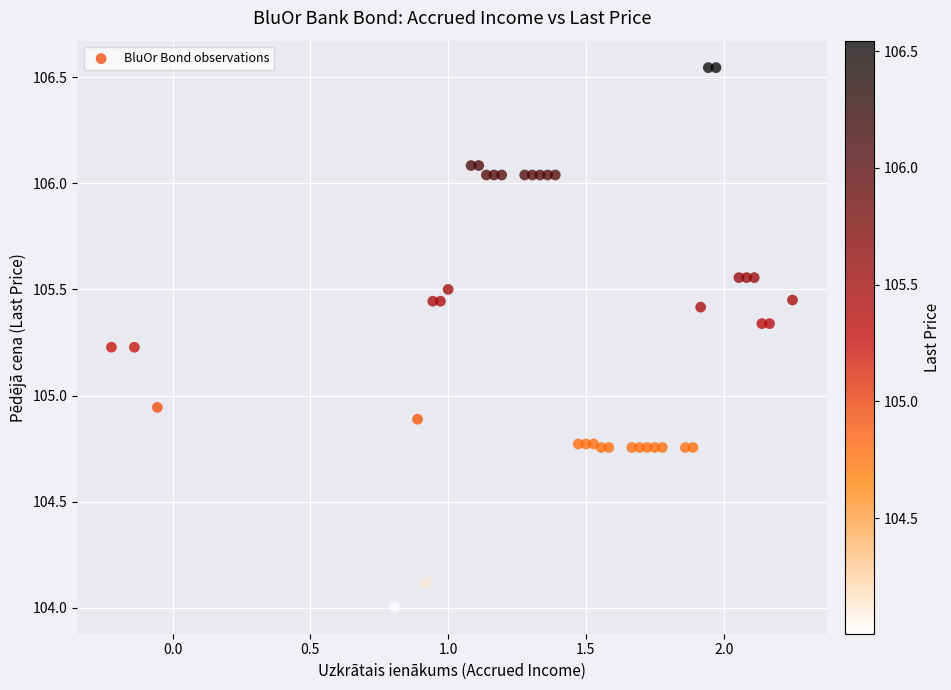

What is the range of X values (max minus min)?

2.5